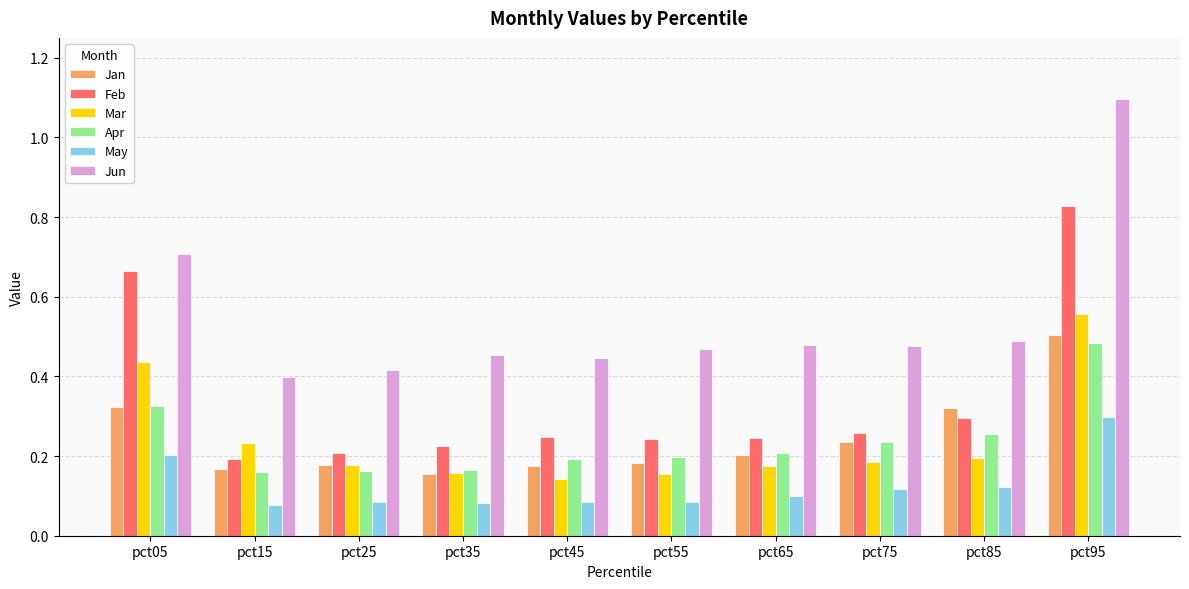

Which series has the widest spread of values?

Jun